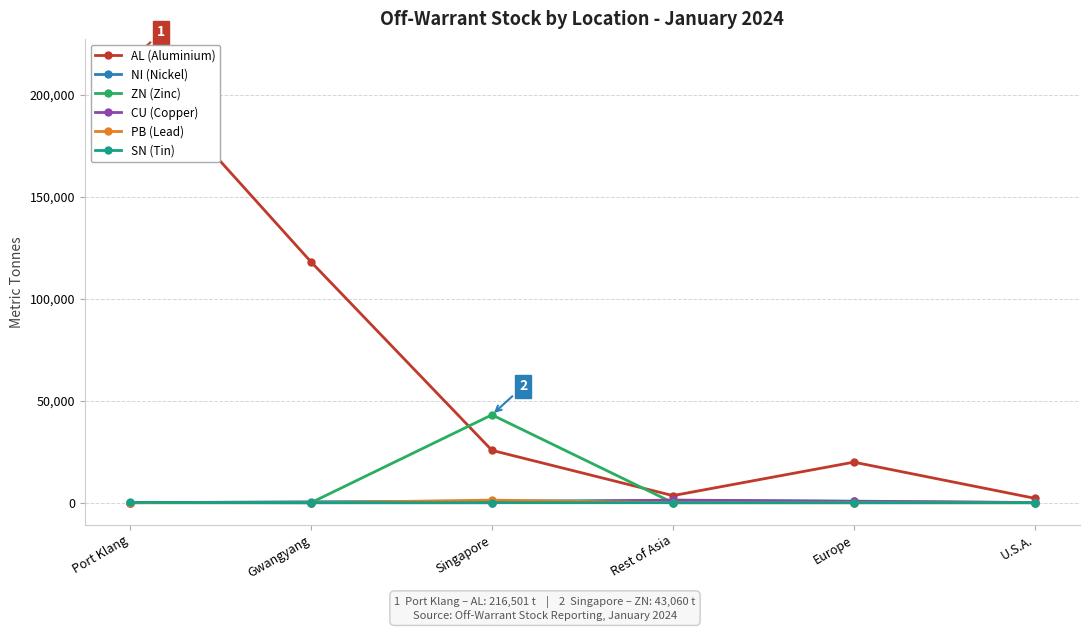

Between Europe and Gwangyang, which is larger?

Gwangyang